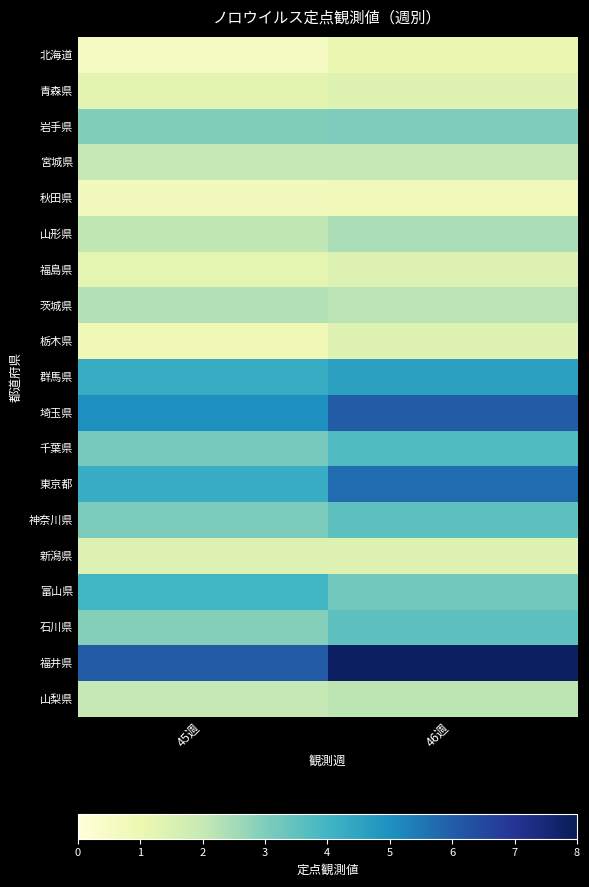

At 45週, list the series in order from largest to smallest.

福井県, 埼玉県, 群馬県, 東京都, 富山県, 千葉県, 神奈川県, 岩手県, 石川県, 茨城県, 山形県, 宮城県, 山梨県, 新潟県, 青森県, 福島県, 栃木県, 秋田県, 北海道